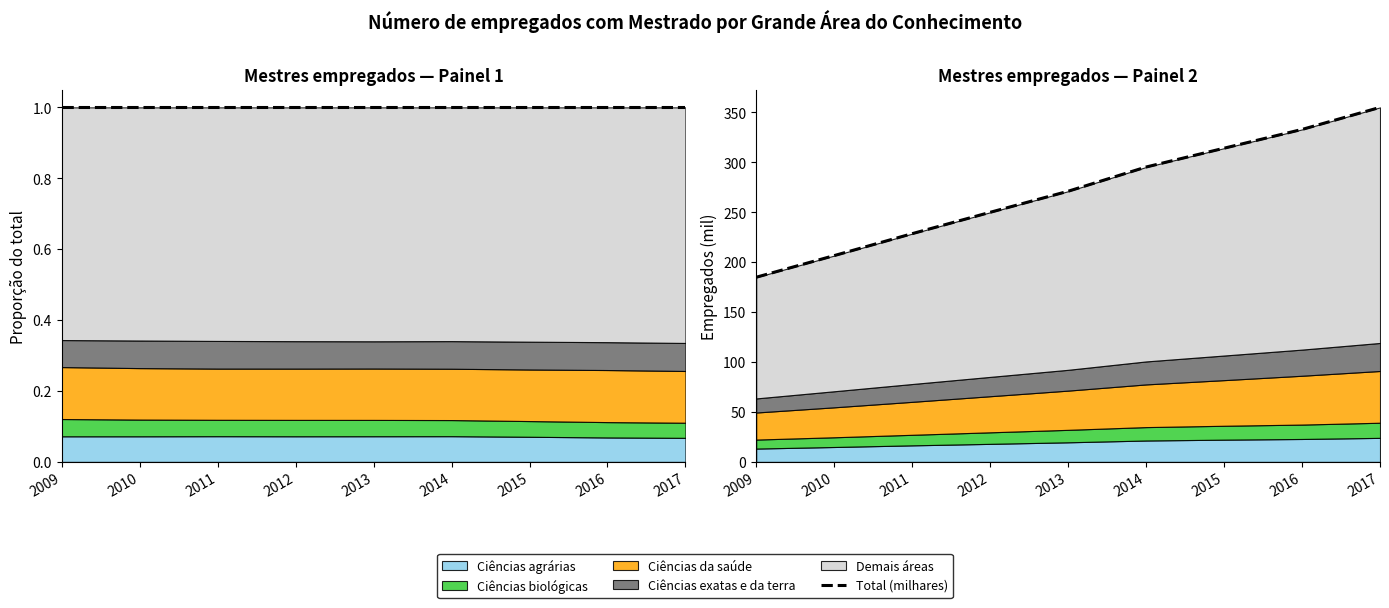

What is the difference between the Total (milhares) values at 2015 and 2011?

85.6